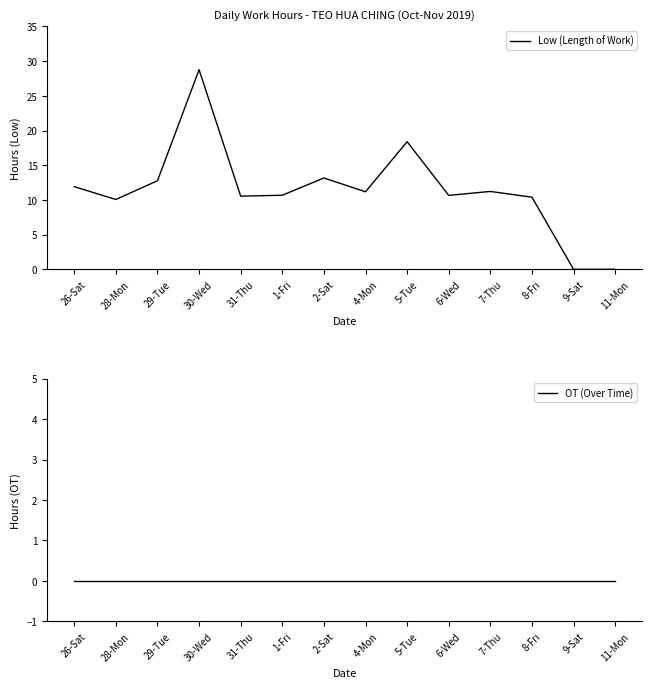

What is the value of the Low (Length of Work) point at the 10th from the left?

10.7